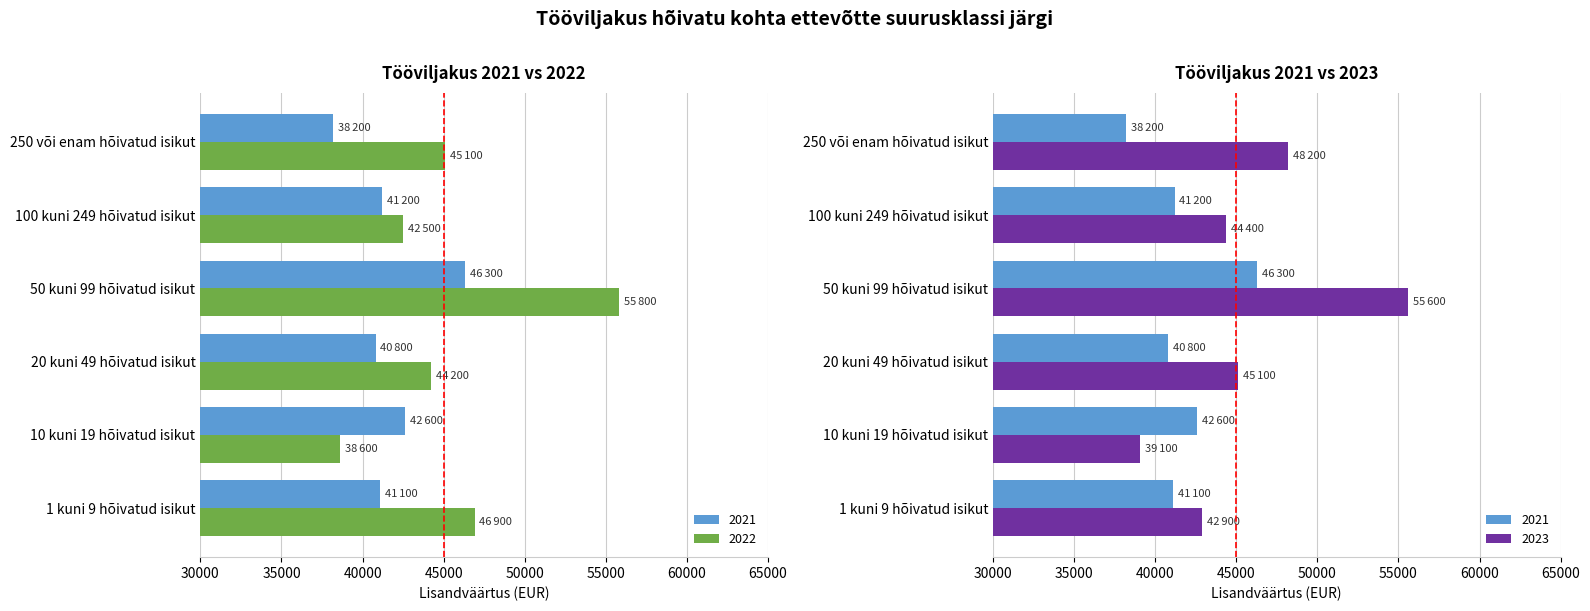

What is the label of the 3rd bar from the left?

20 kuni 49 hõivatud isikut